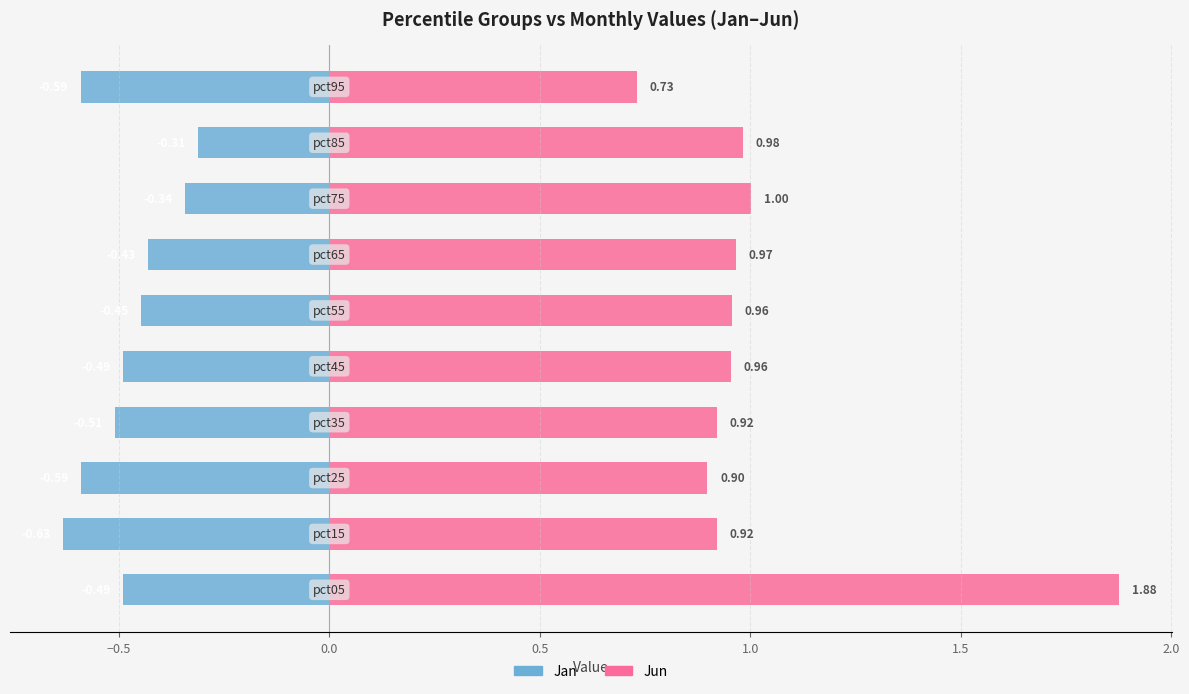

What is the sum of the Jan values at 9 and 8?

-0.9